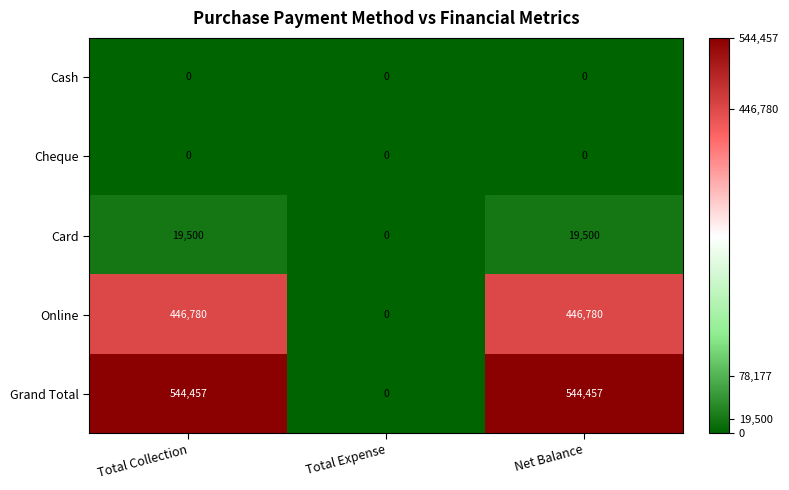

What is the highest value of the Online series?

446780